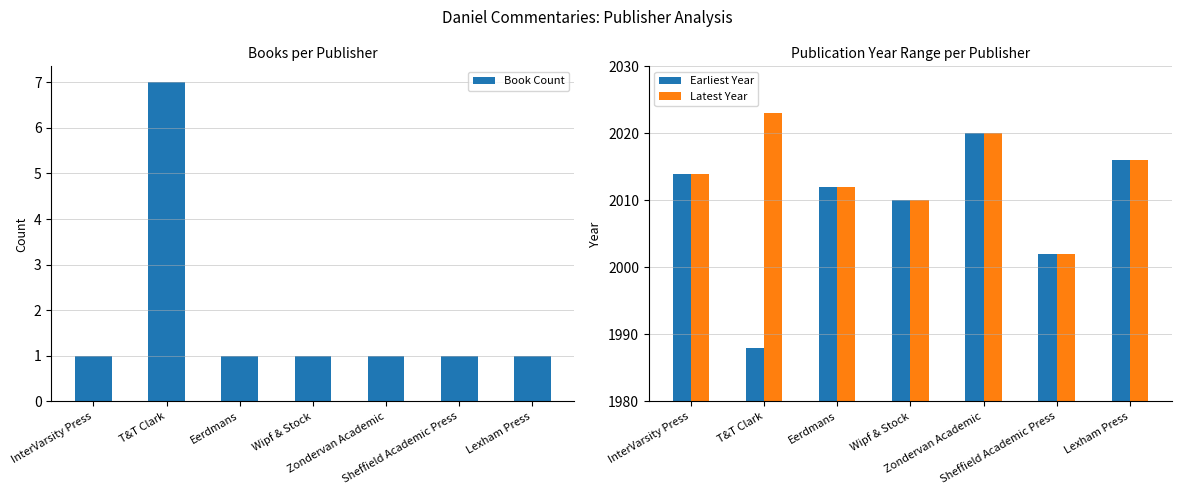

What is the sum of all Earliest Year values?

14062